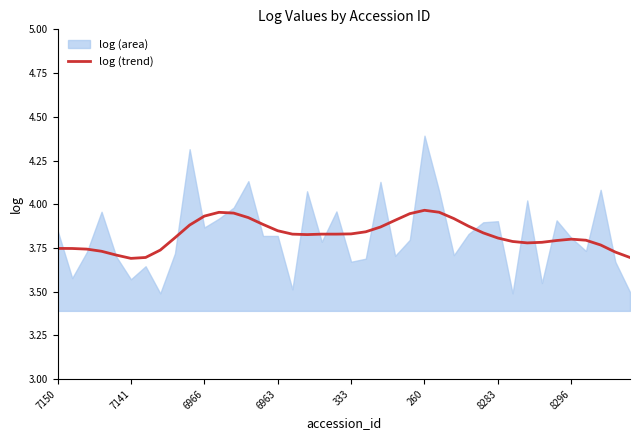

What is the difference between the second highest and minimum values?

0.3